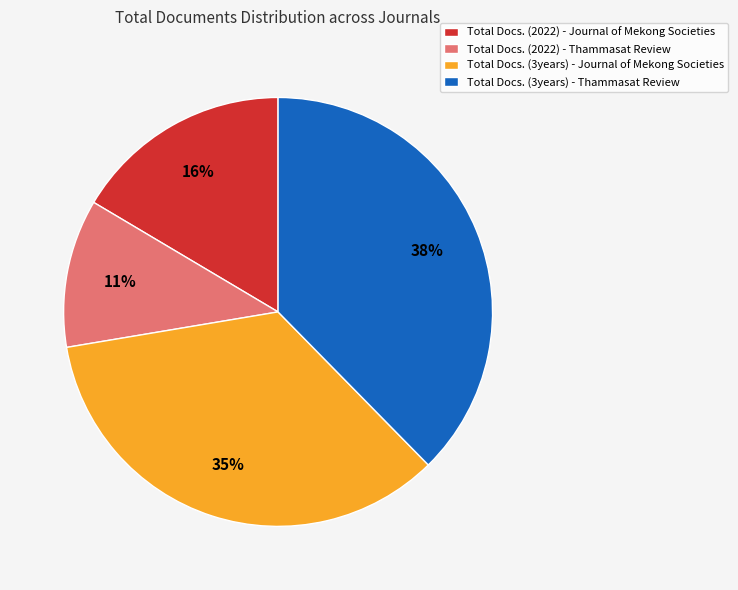

Is Total Docs. (2022) - Journal of Mekong Societies the majority of the pie?

No